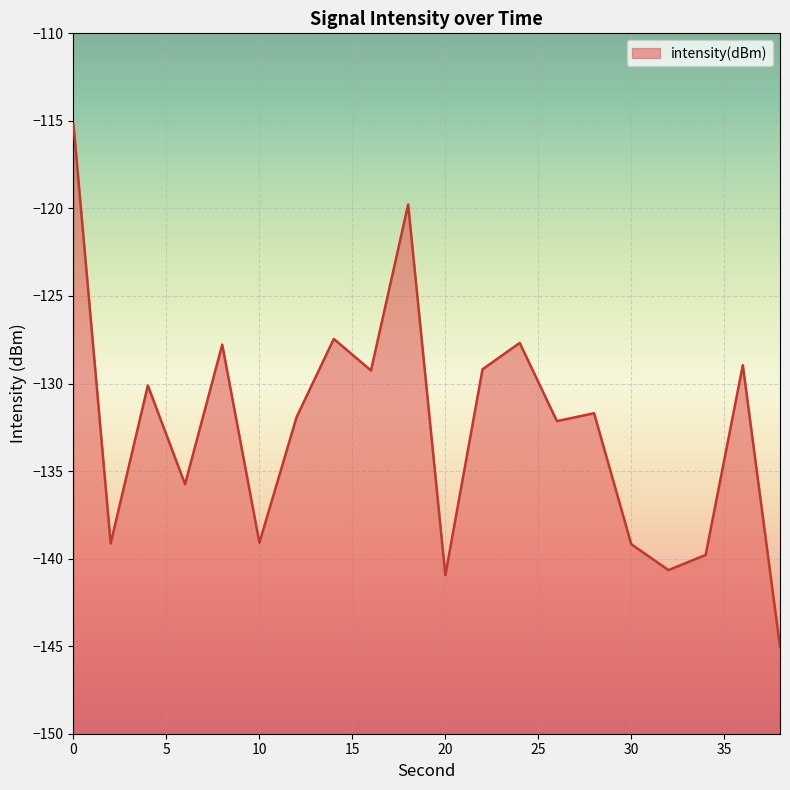

Reading right to left, transcribe all the data shown in this chart.

38=-145.0	36=-129.0	34=-139.8	32=-140.7	30=-139.2	28=-131.7	26=-132.1	24=-127.7	22=-129.2	20=-140.9	18=-119.8	16=-129.3	14=-127.5	12=-131.9	10=-139.1	8=-127.8	6=-135.8	4=-130.1	2=-139.1	0=-115.2